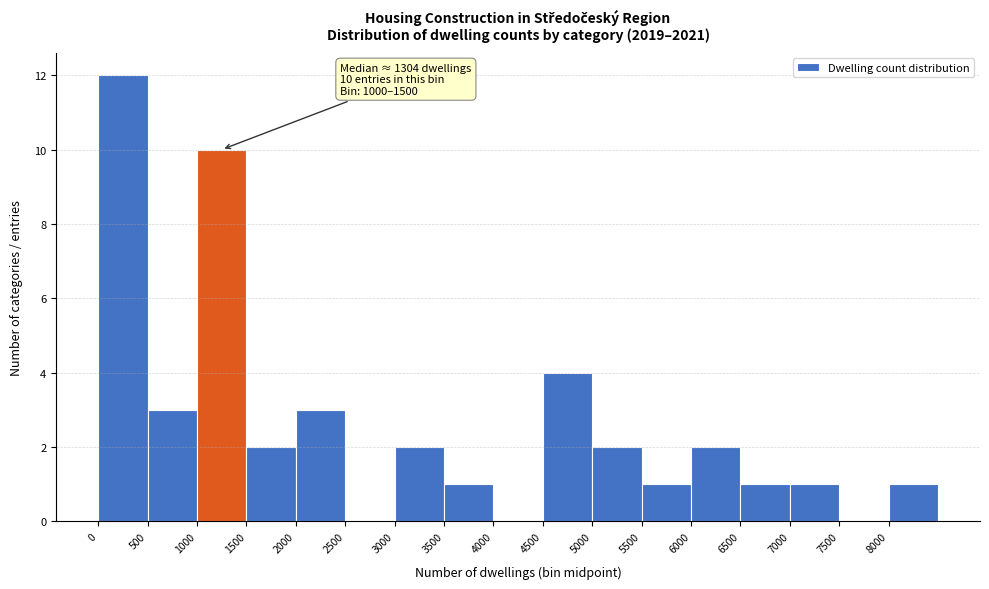

Which range on the x-axis has the tallest bar?

0 to 500